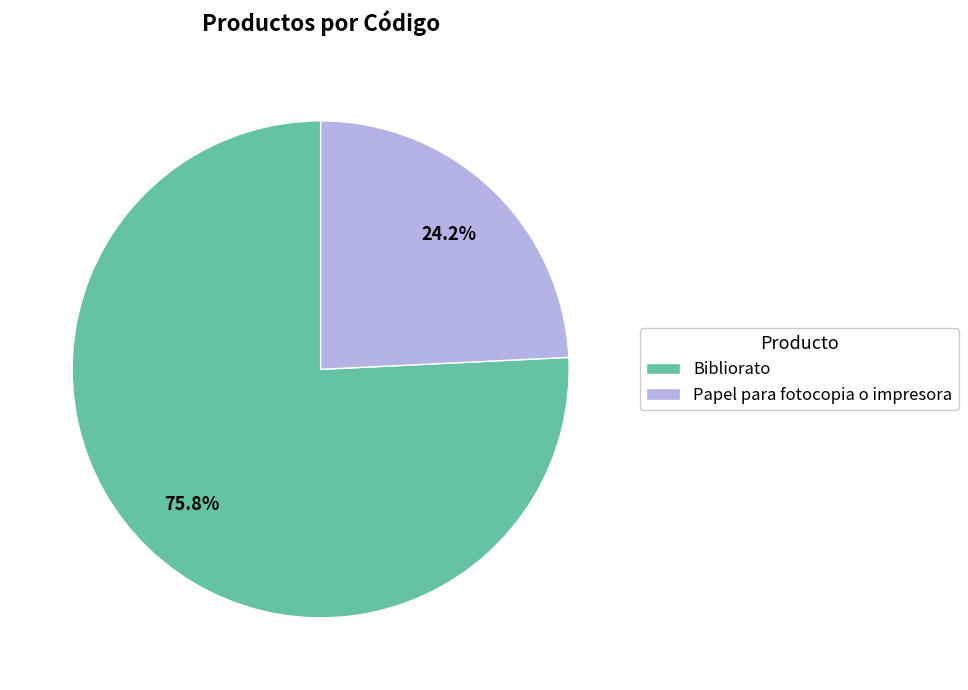

Count the number of slices in the pie.

2